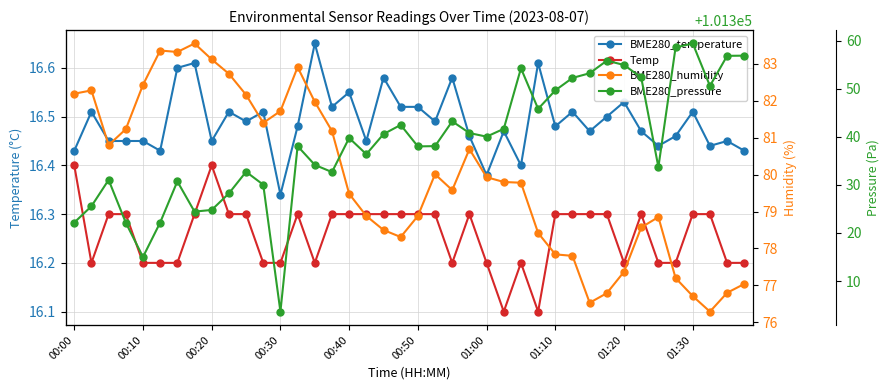

How many categories are shown in the chart?

40